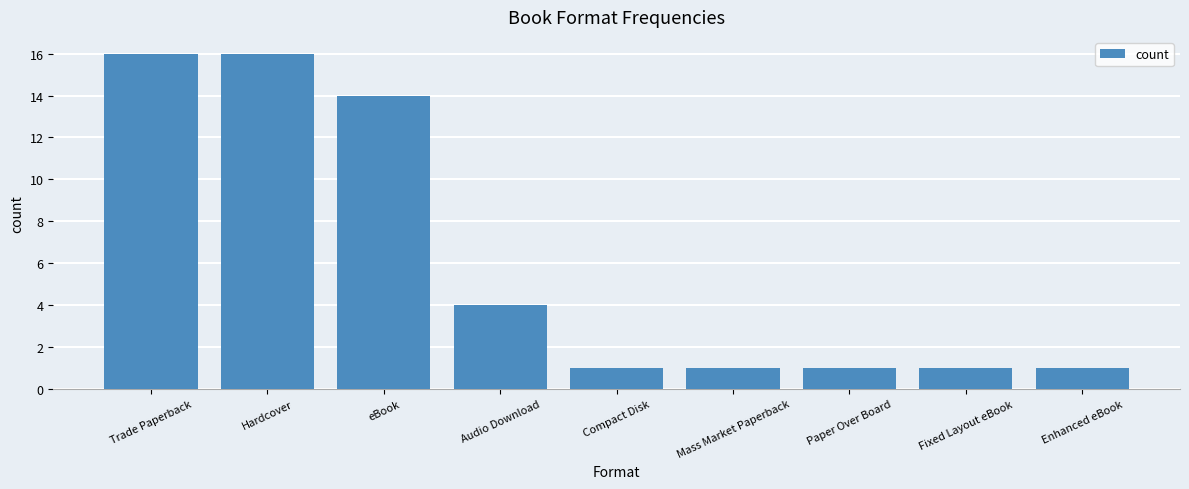

What is the difference between the second highest and minimum values?

15